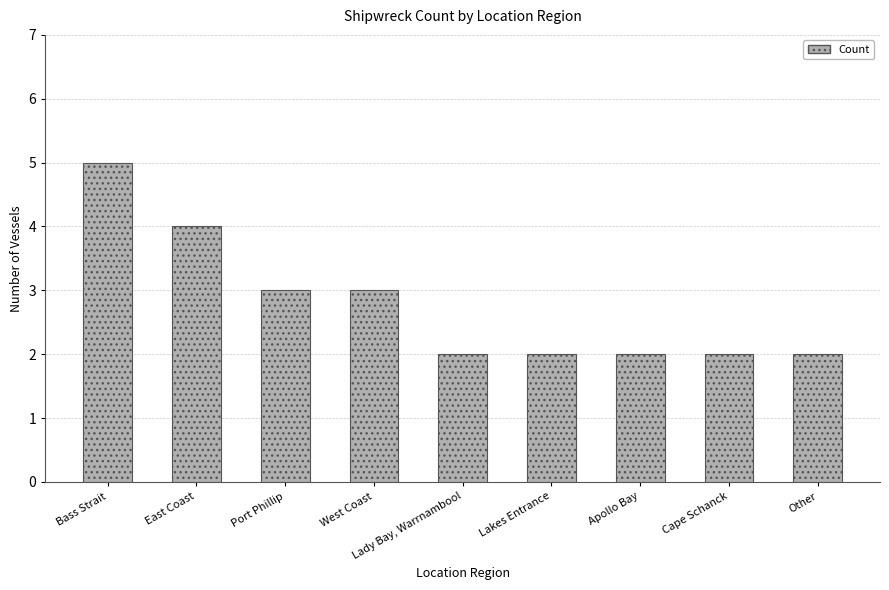

What is the difference between the maximum and second lowest values?

3